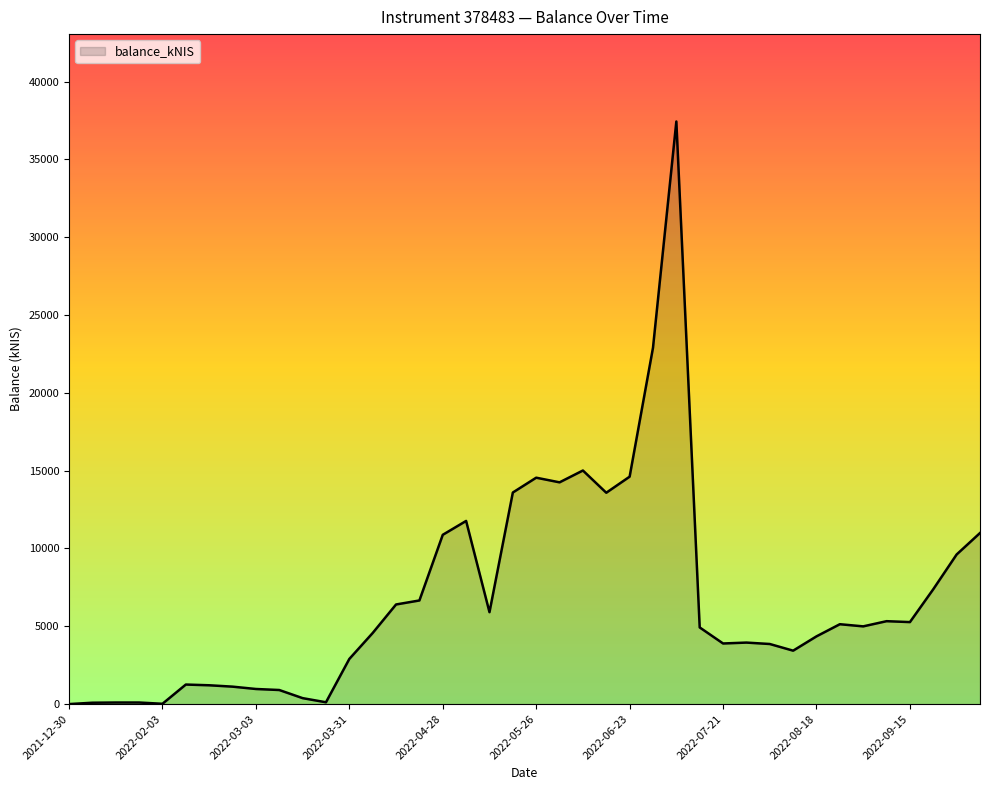

Does the chart have visible grid lines?

No